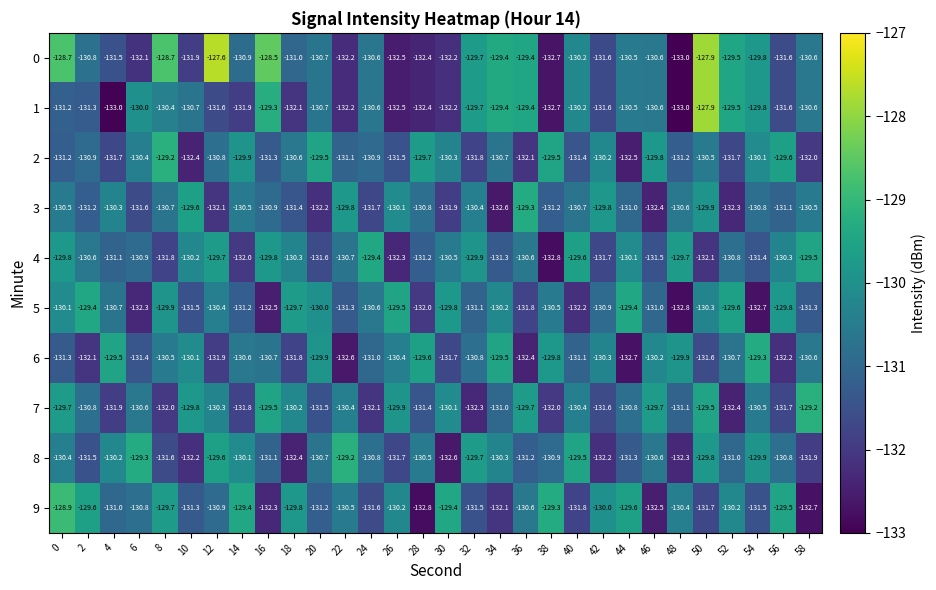

How many series are shown in this chart?

10